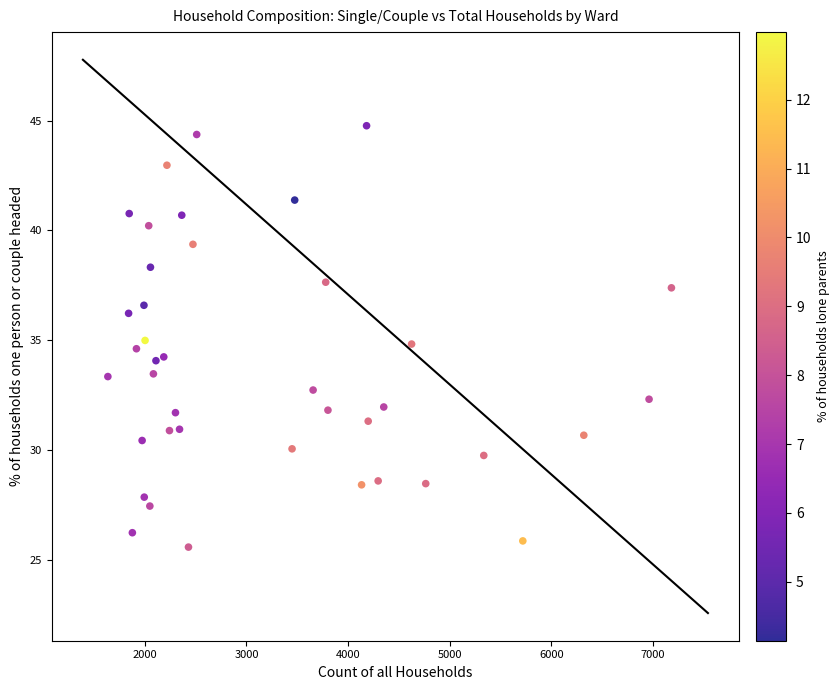

What is the range of Y values (max minus min)?

19.2